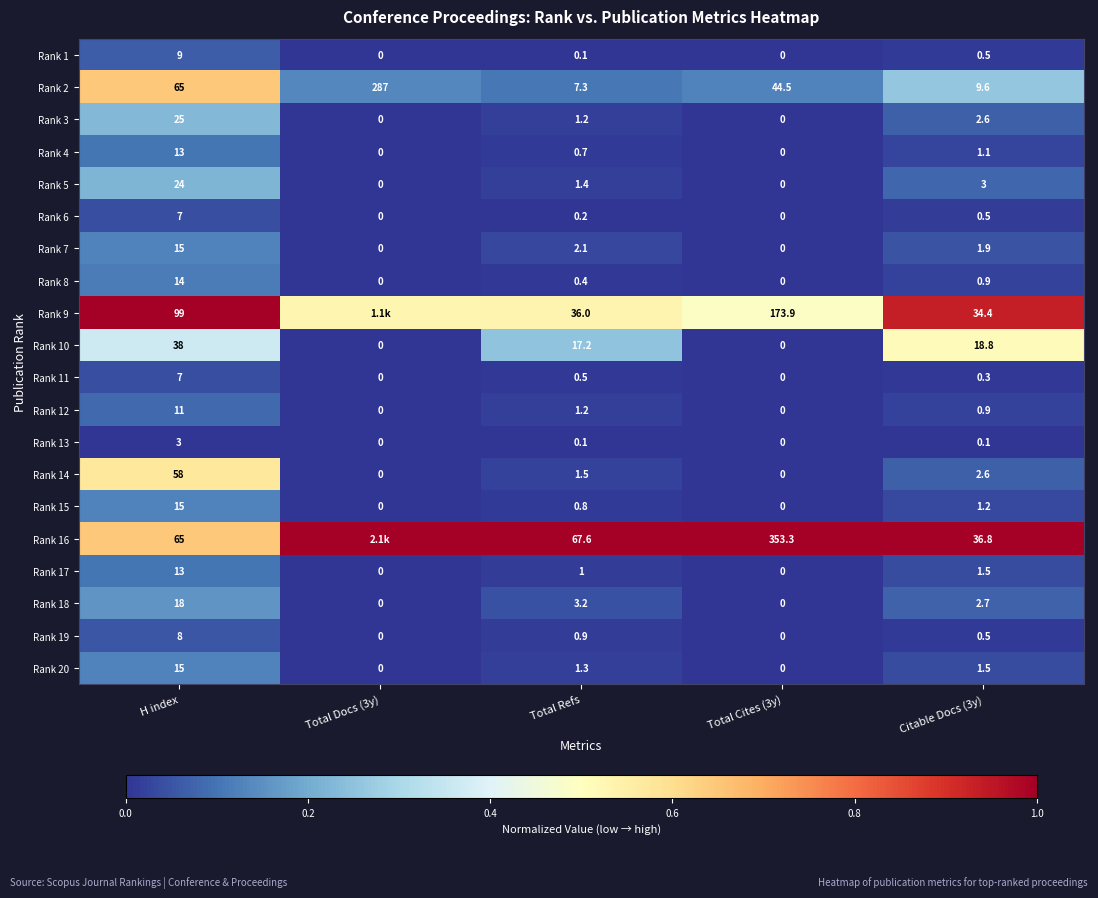

At how many categories does at least one series exceed 0?

5